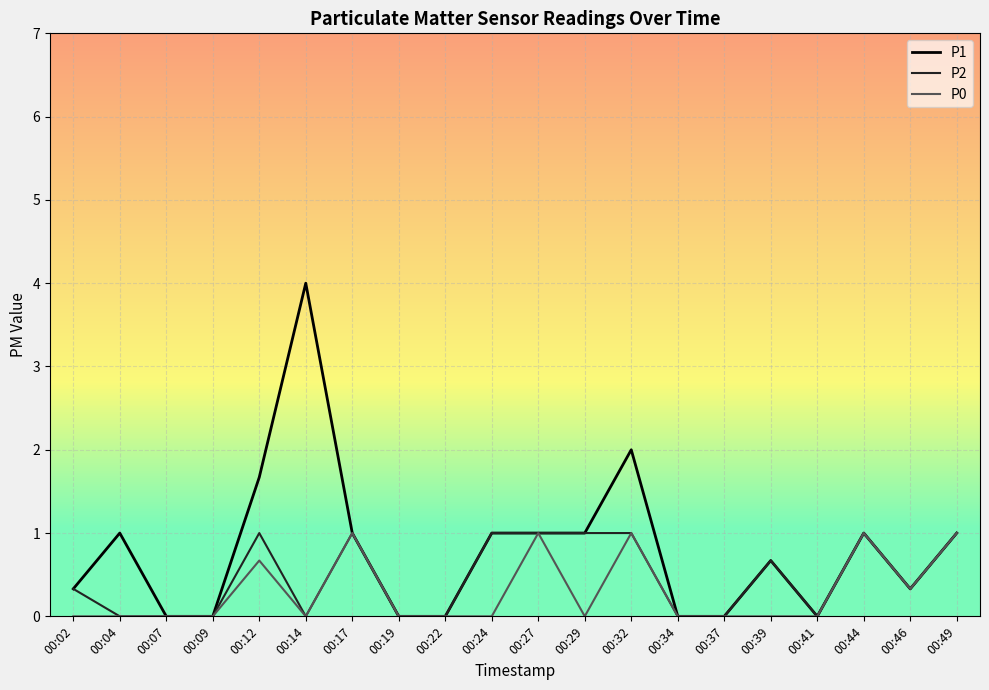

How many lines are shown in the chart?

3